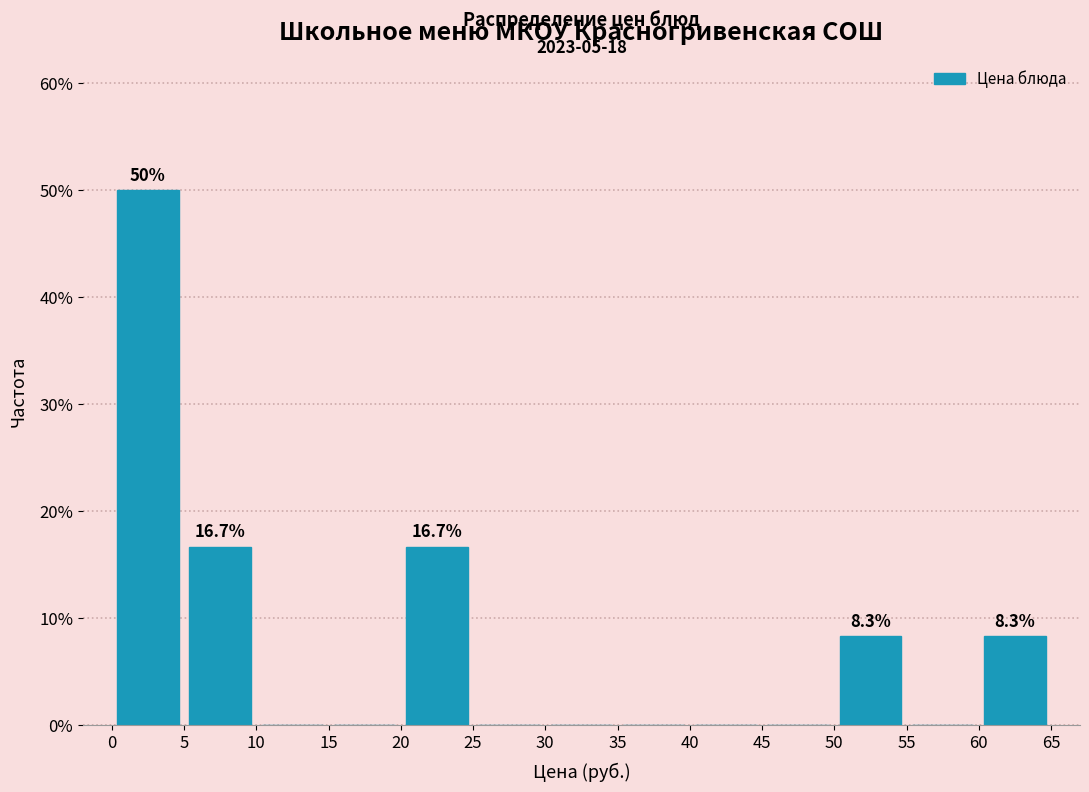

Which range on the x-axis has the tallest bar?

0 to 5